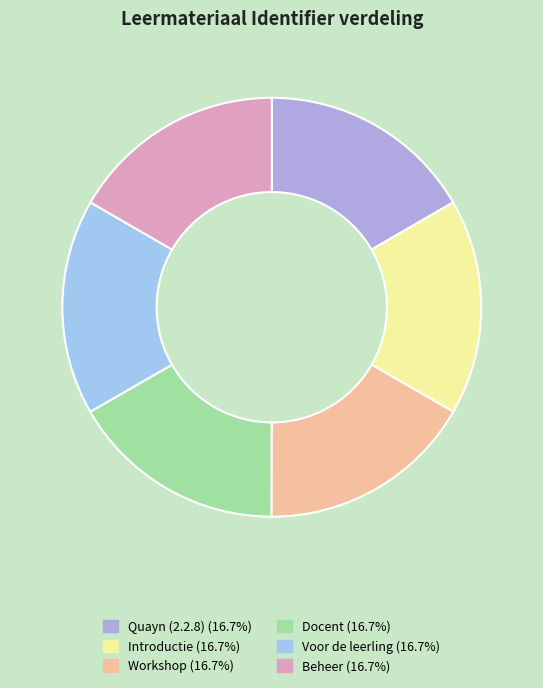

Approximately how many times larger is the value at Quayn (2.2.8) compared to Workshop?

1.0